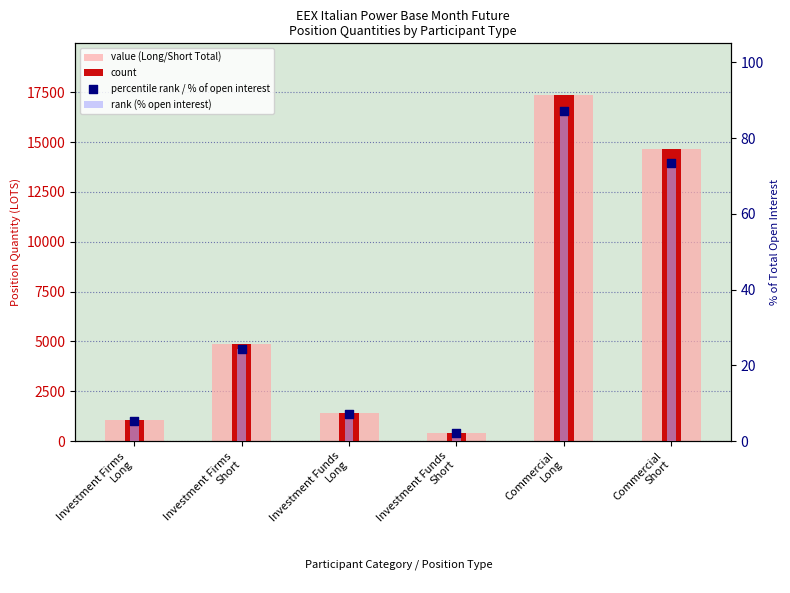

What are all the series names shown in the legend?

value (Long/Short Total), count, rank (% open interest), percentile rank / % of open interest